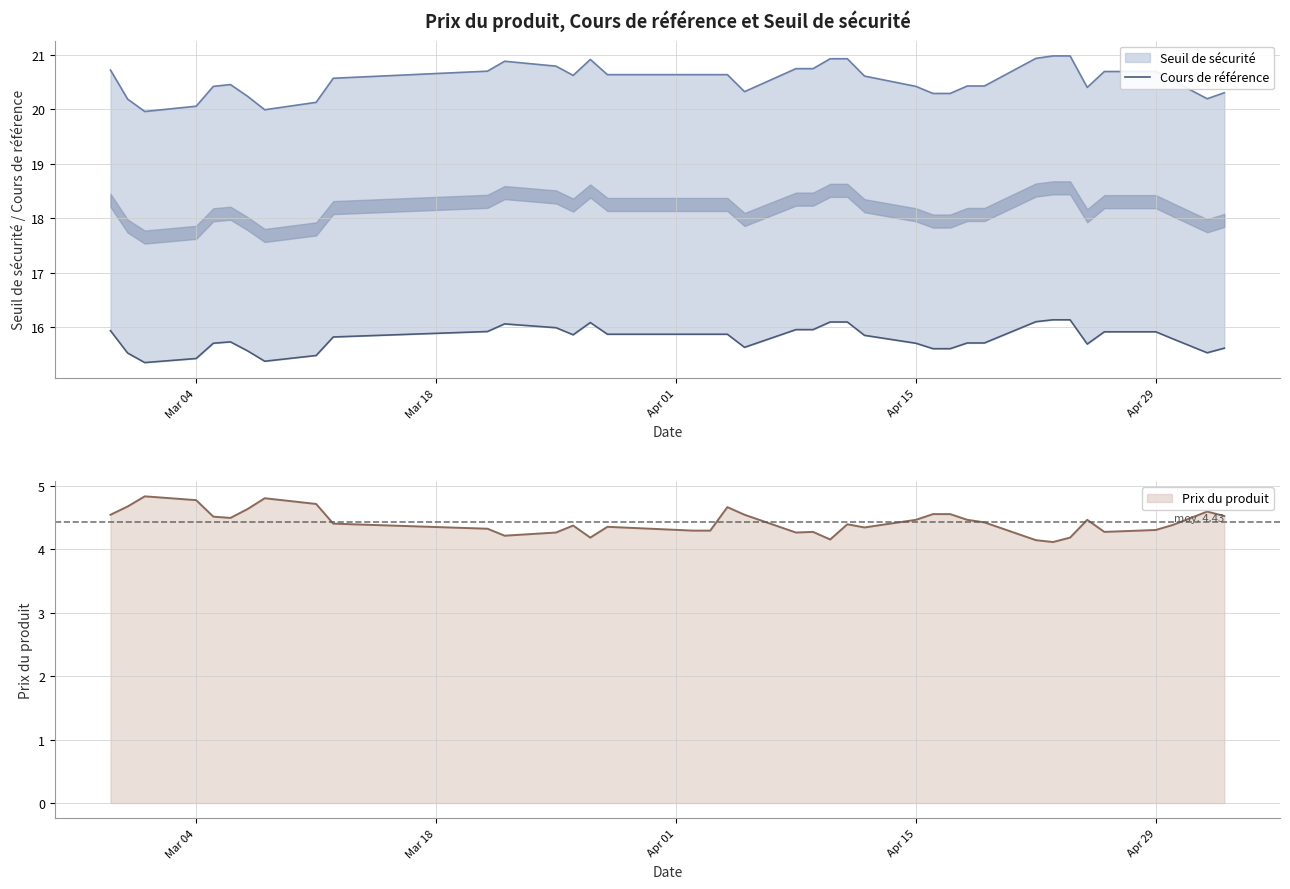

Is it true that the value at 14 is 7.5?

False